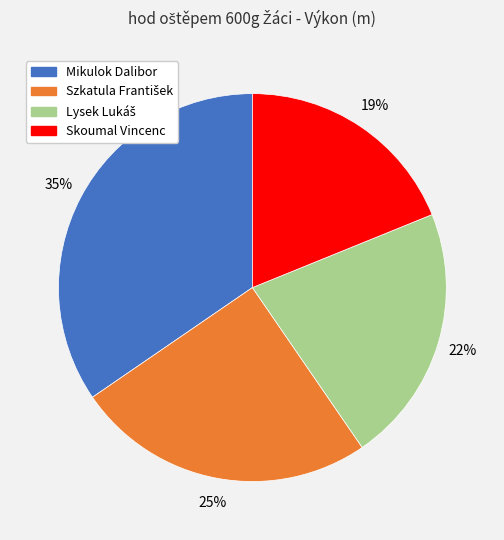

Which has a higher value, Mikulok Dalibor or Skoumal Vincenc?

Mikulok Dalibor